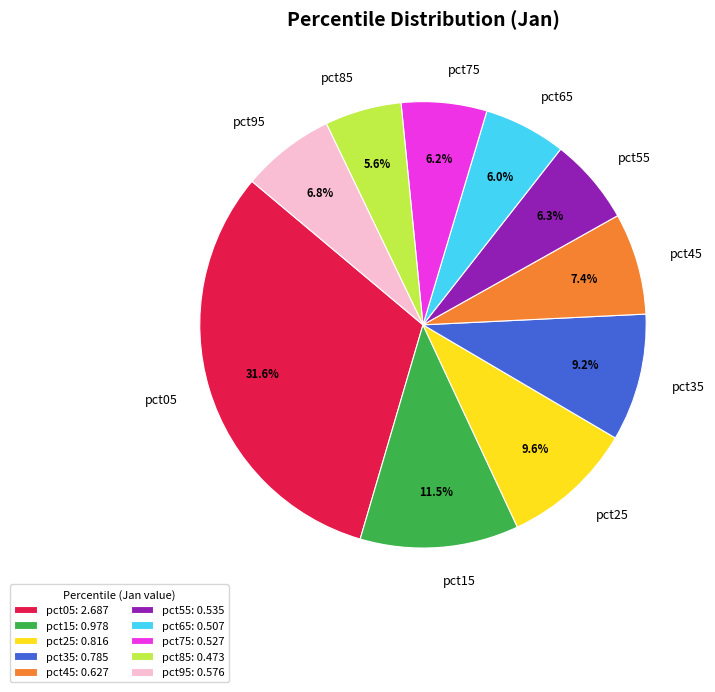

How many segments does this pie chart have?

10